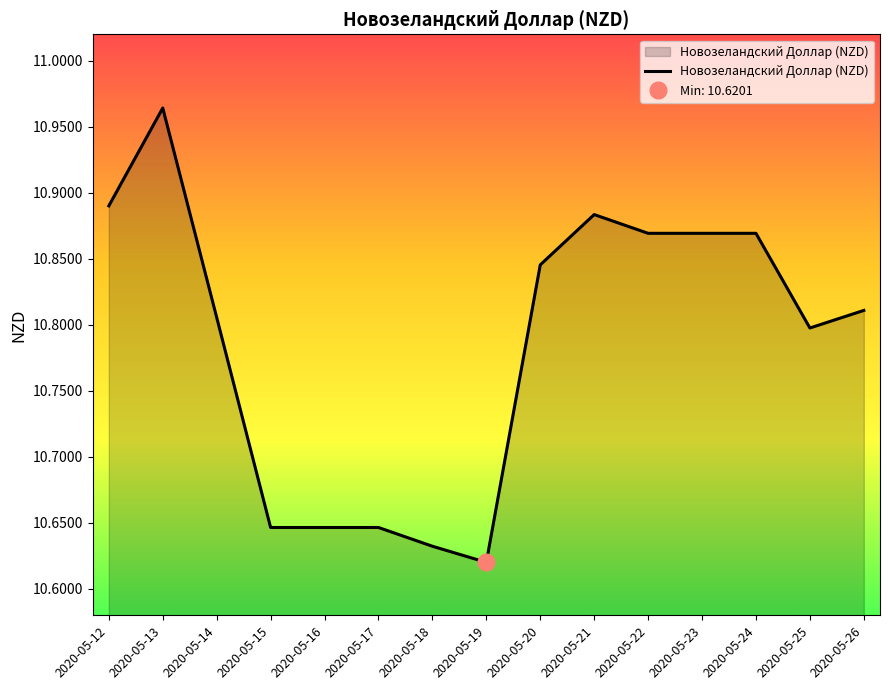

Count the values in the range 10 to 11.

15